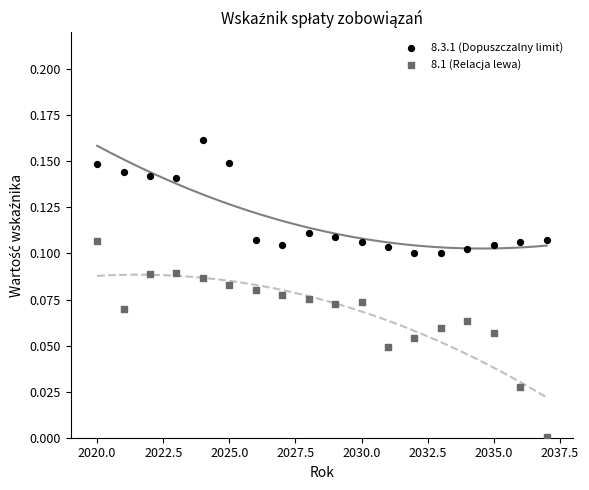

Which series contains the highest Y value?

8.3.1 (Dopuszczalny limit)